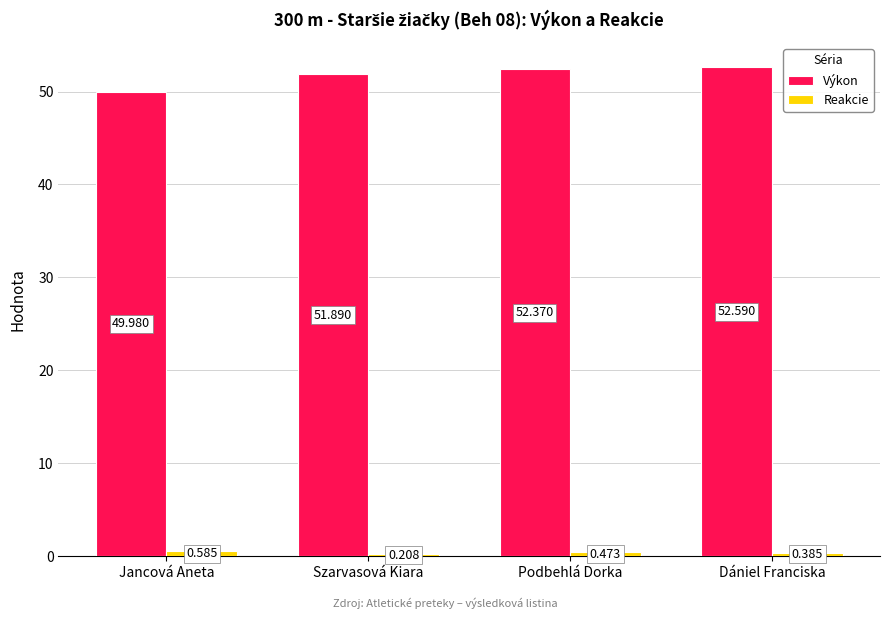

At which label is Výkon closest to 51?

Szarvasová Kiara